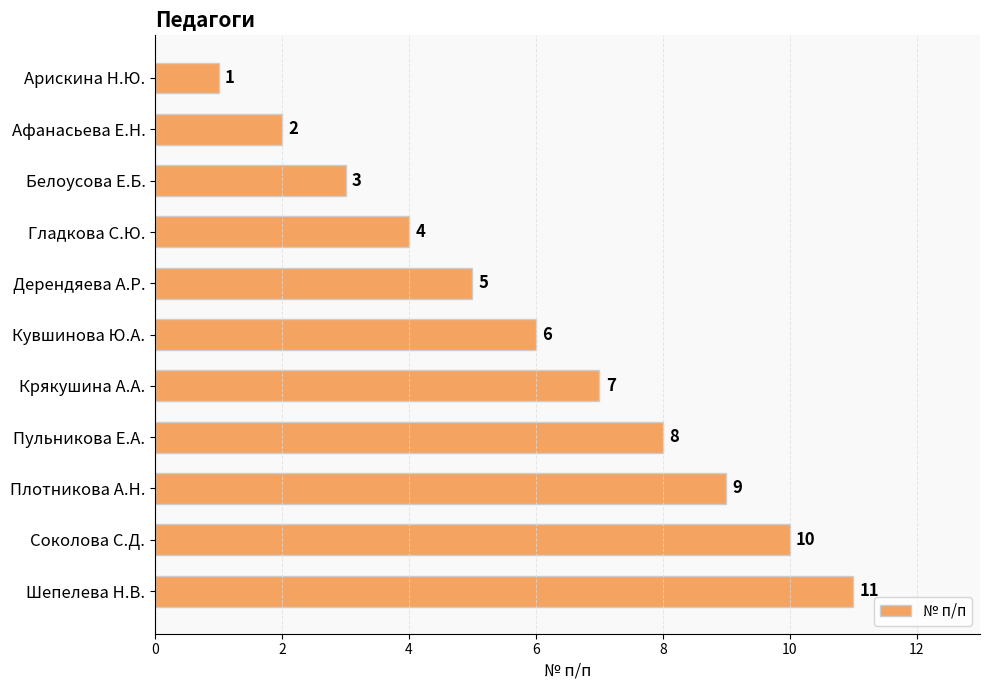

Does the chart contain any negative values?

No